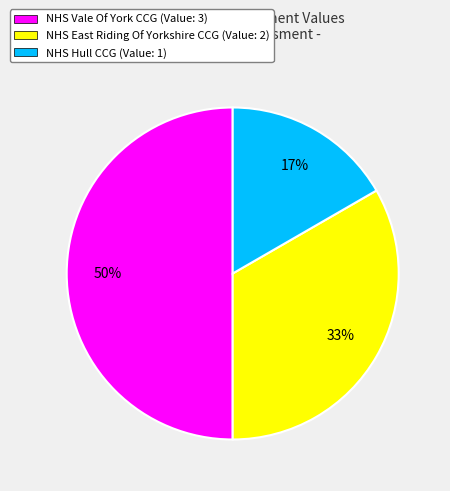

Is NHS East Riding Of Yorkshire CCG (Value: 2) the majority of the pie?

No